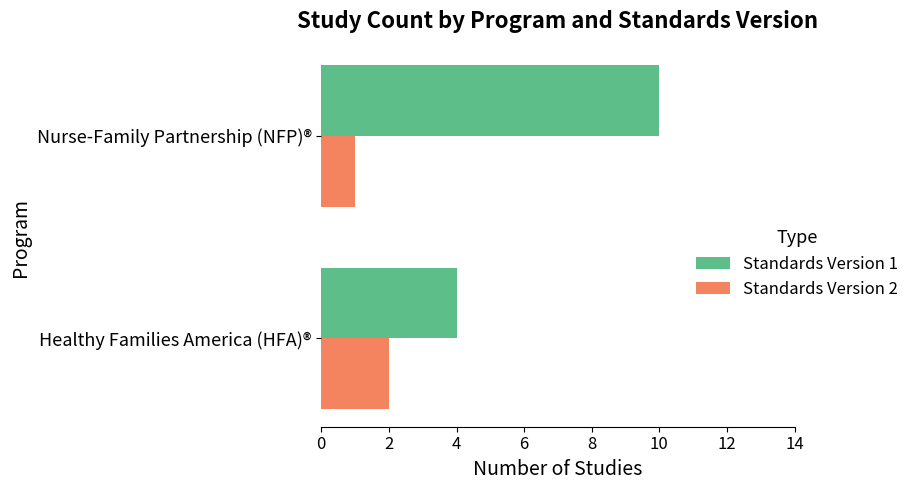

What is the difference between the maximum and minimum values in the Standards Version 1 series?

6